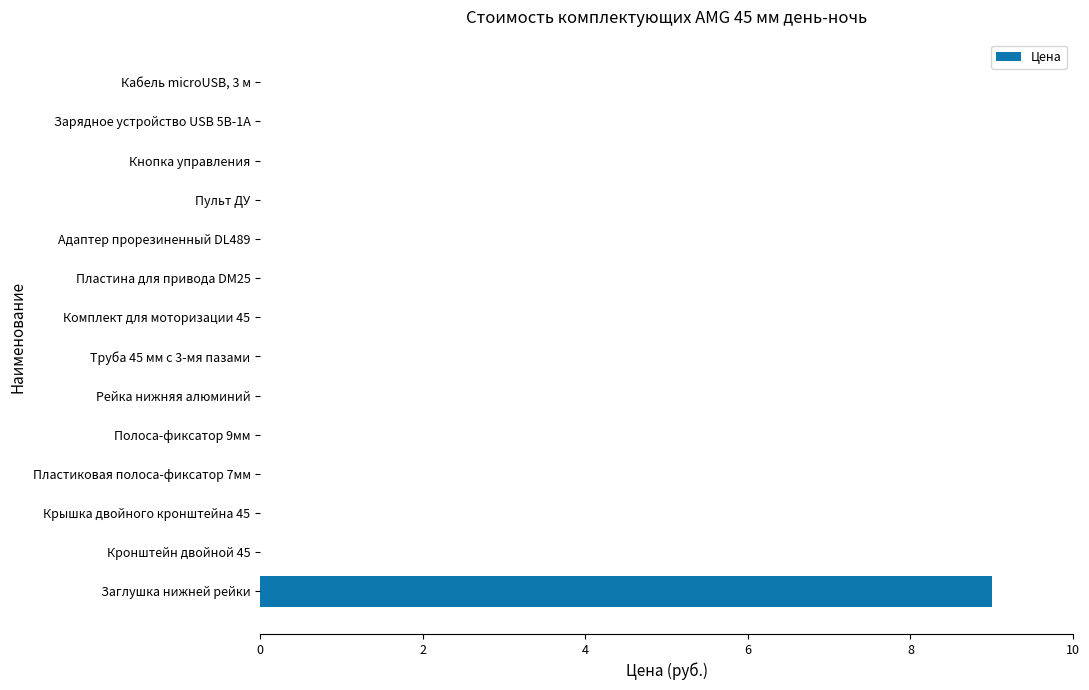

The value at Кронштейн двойной 45 is 5. True or false?

False